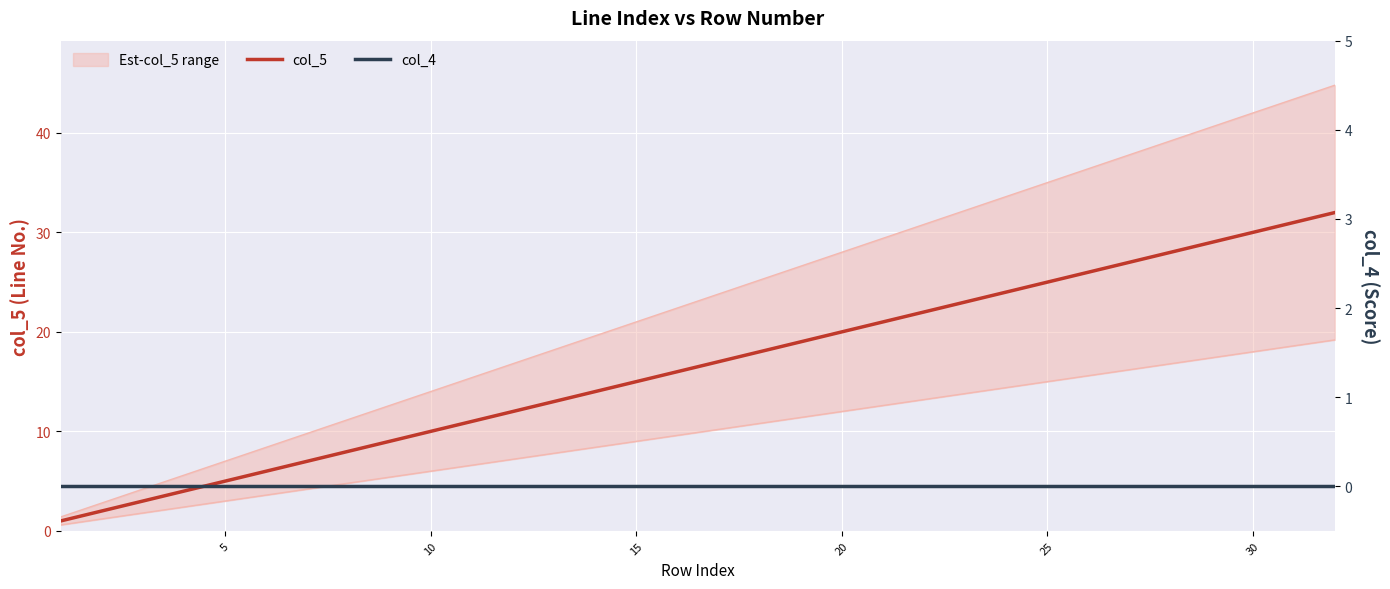

Is this an area chart (filled region under the line)?

No